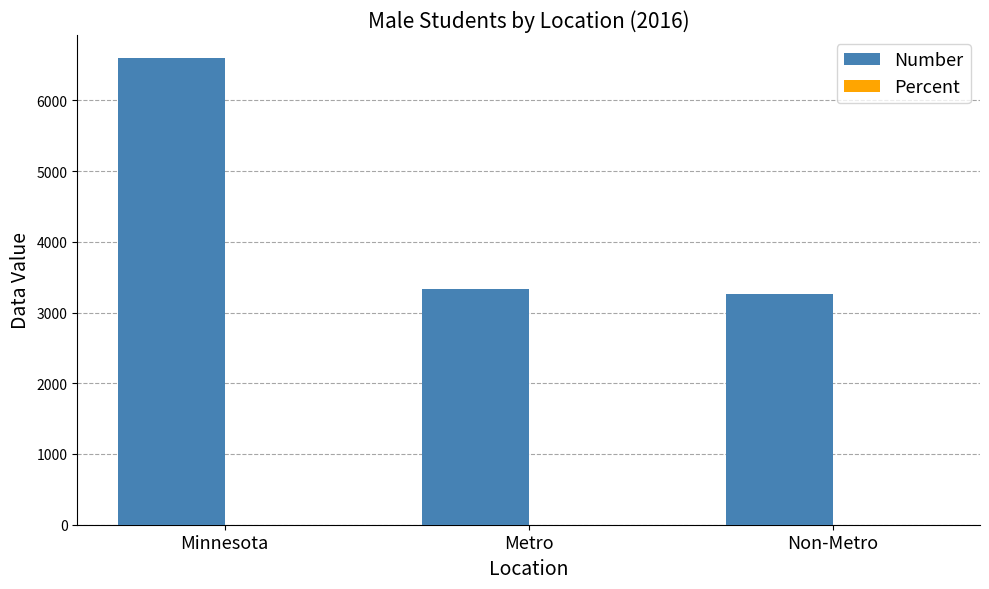

Which series has the largest total across all categories?

Number